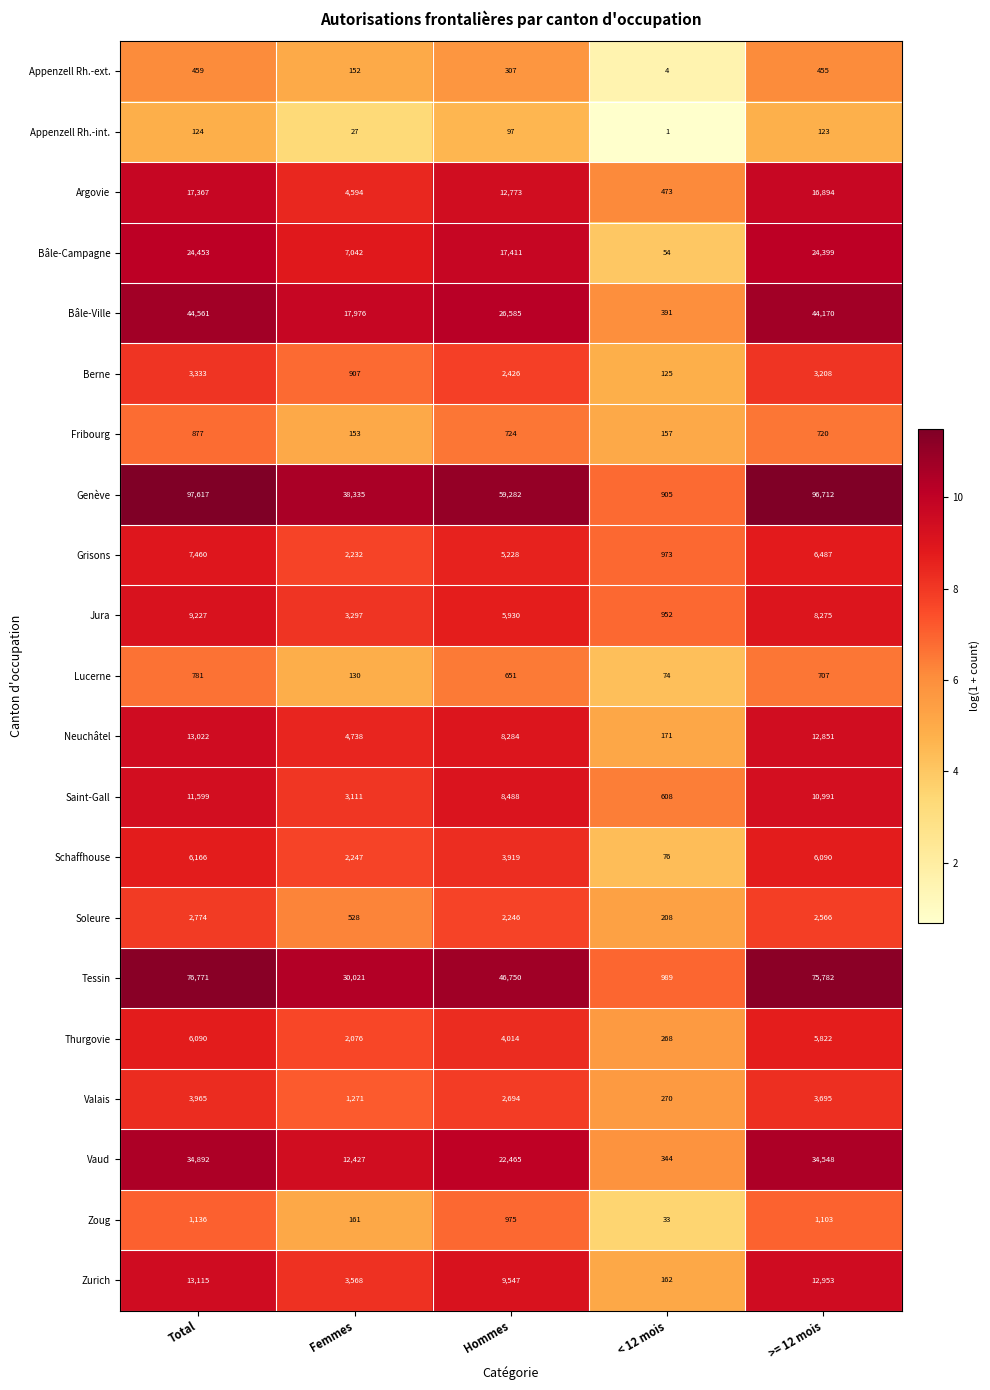

What is the smallest value displayed?

1